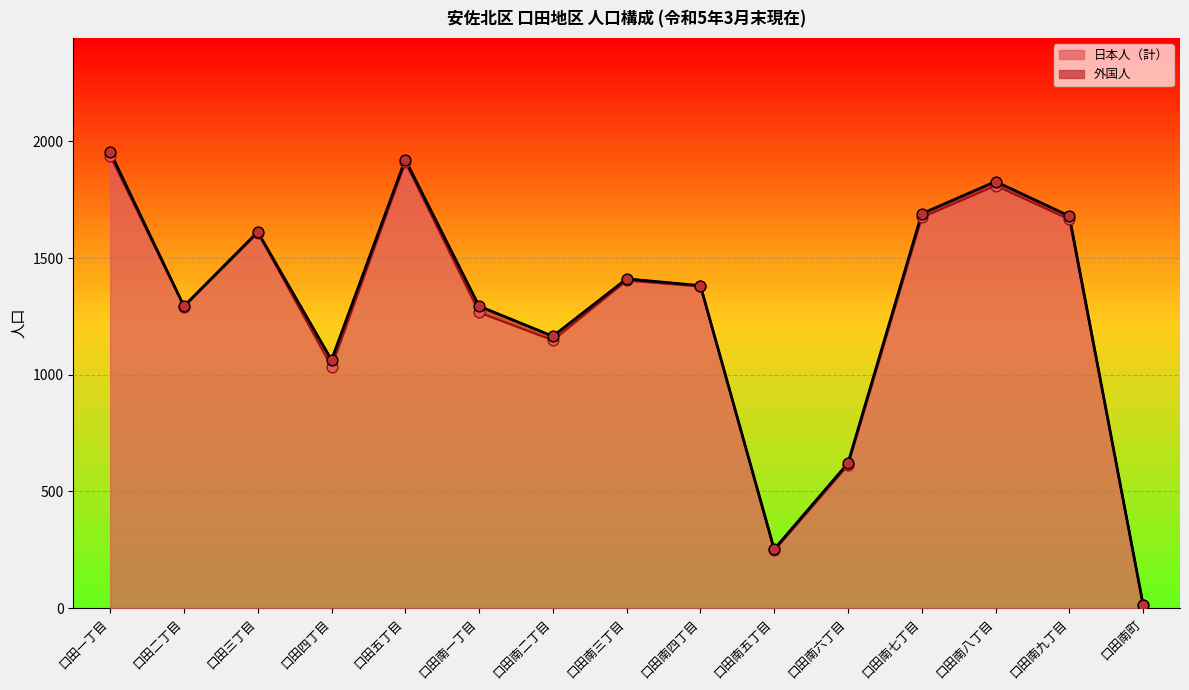

What is the total value across all series at 口田南二丁目?

2313